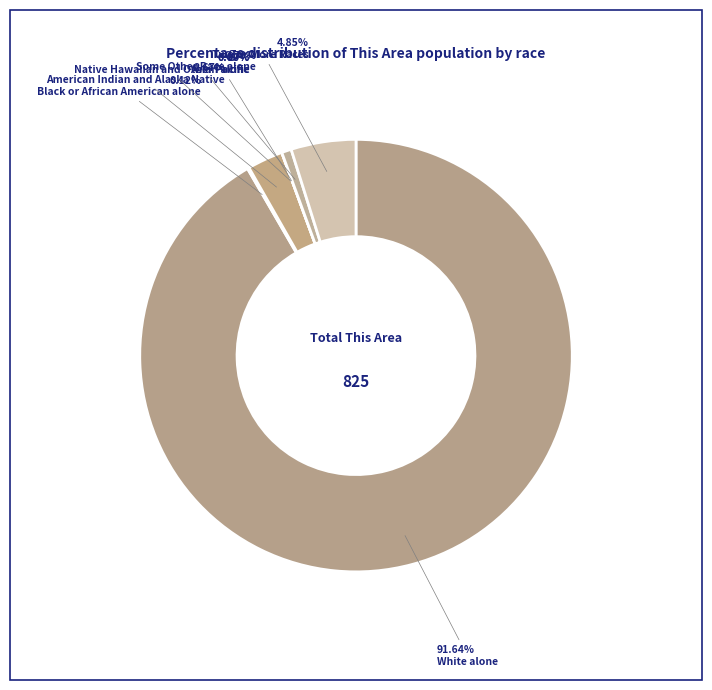

Count the number of slices in the pie.

7